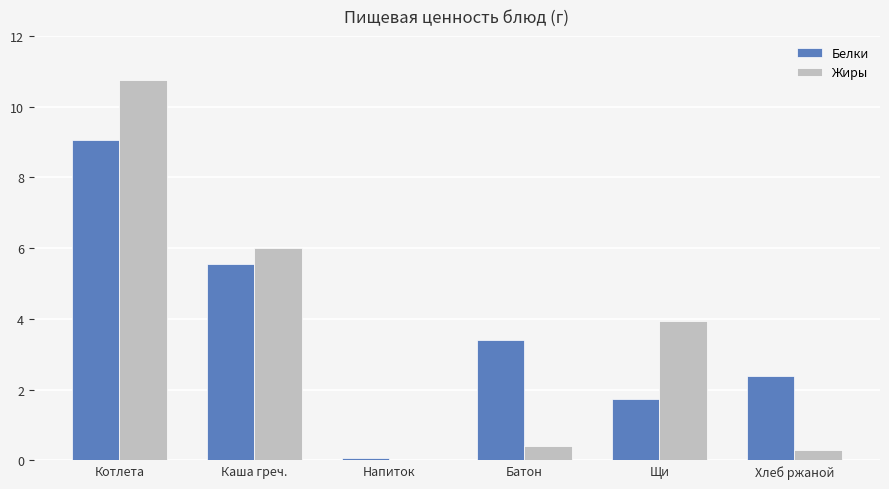

Between Котлета and Щи, which series saw the biggest shift?

Белки